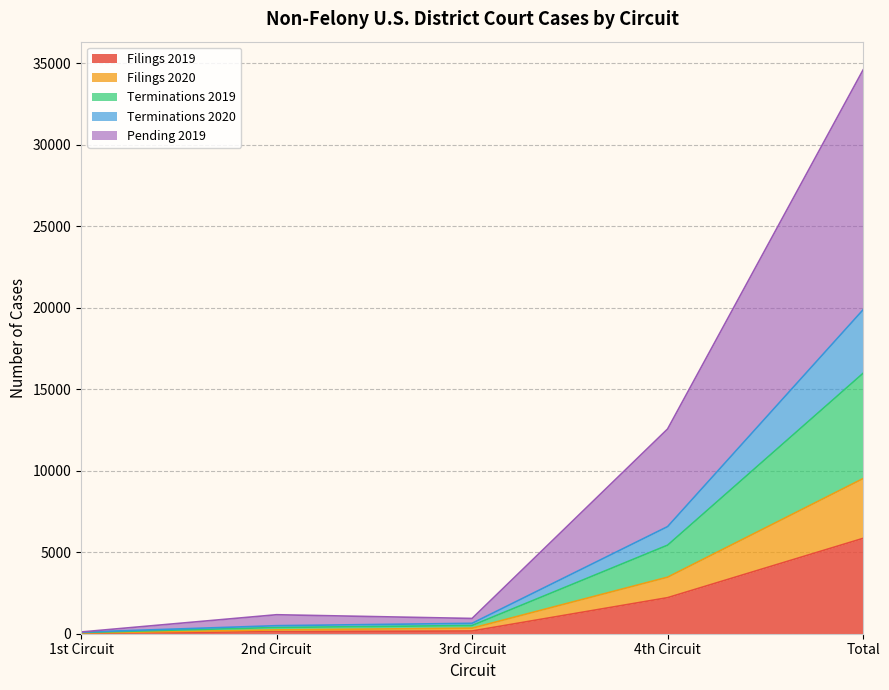

Between 1st Circuit and 3rd Circuit, which is larger?

3rd Circuit